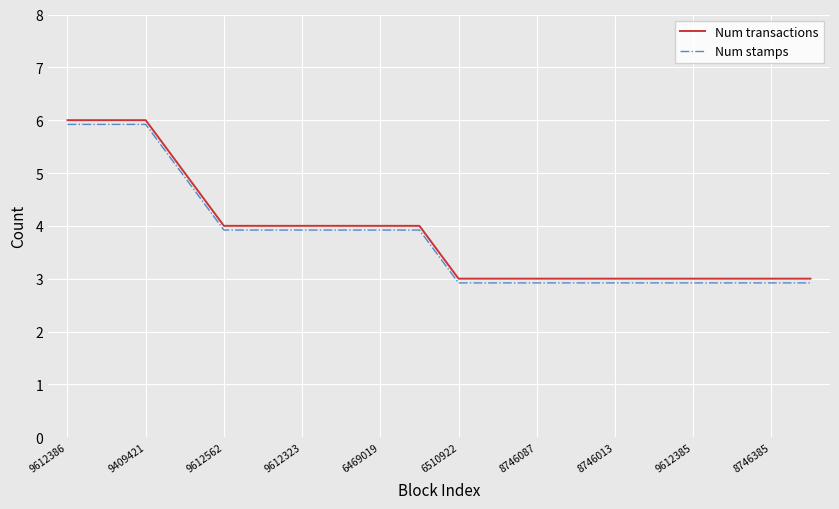

What is the sum of all Num transactions values?

77.0